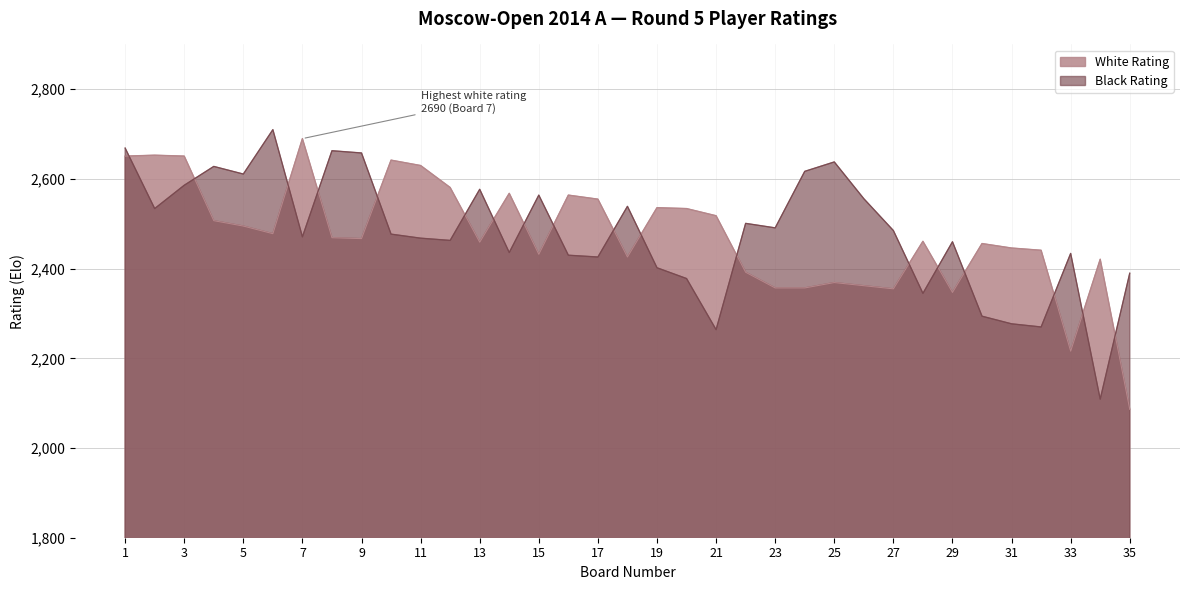

Is it true that Black Rating equals 1005 at 21?

False